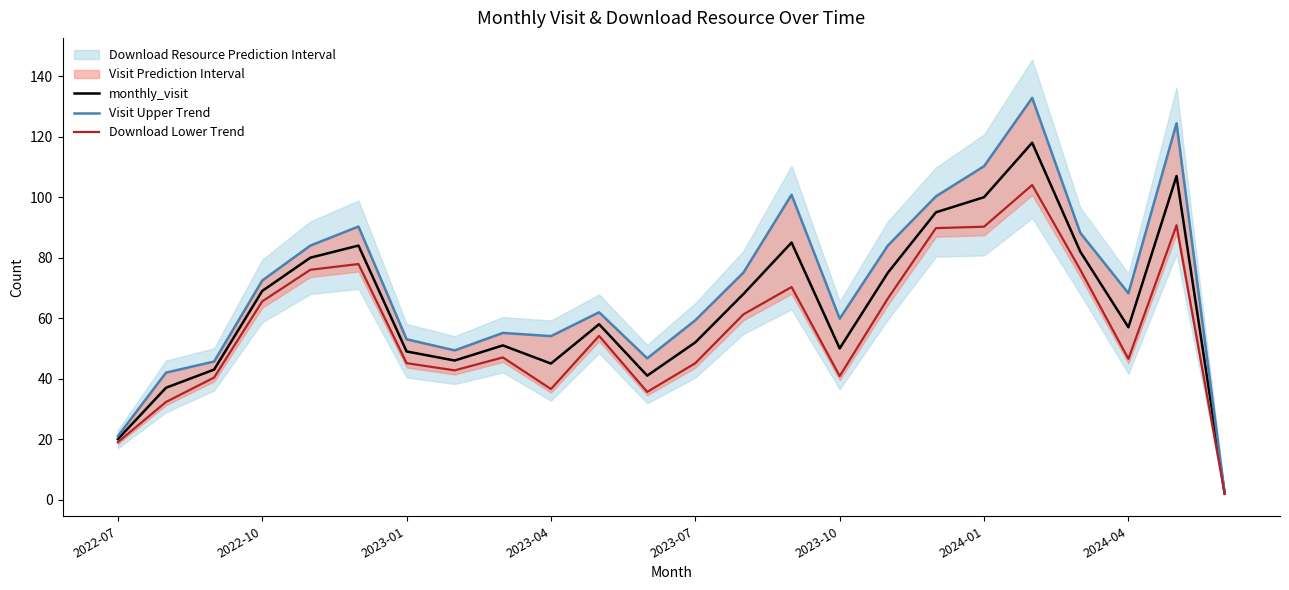

At which category does the chart reach its peak across all series?

19